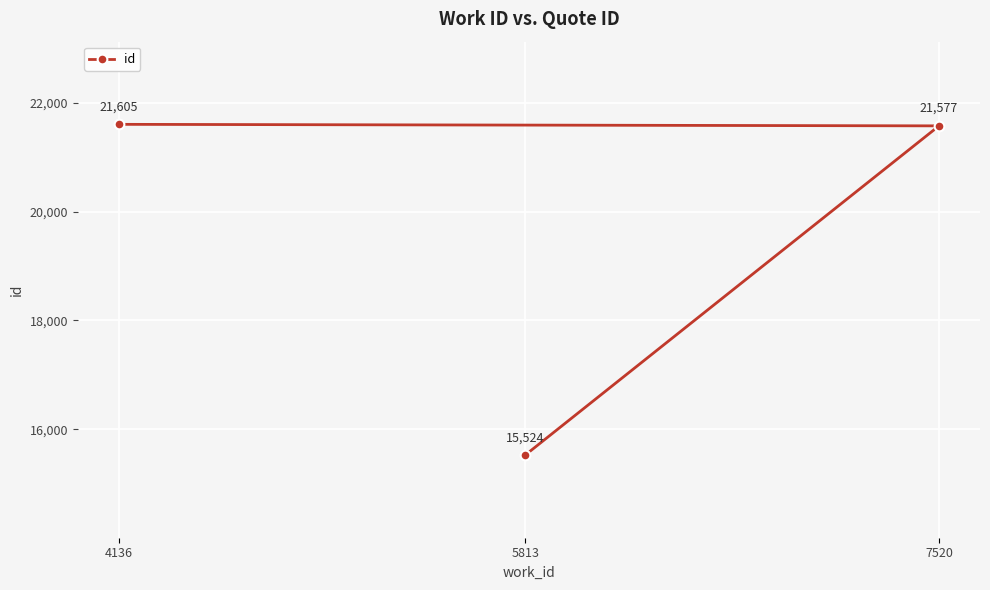

How many lines are shown in the chart?

1